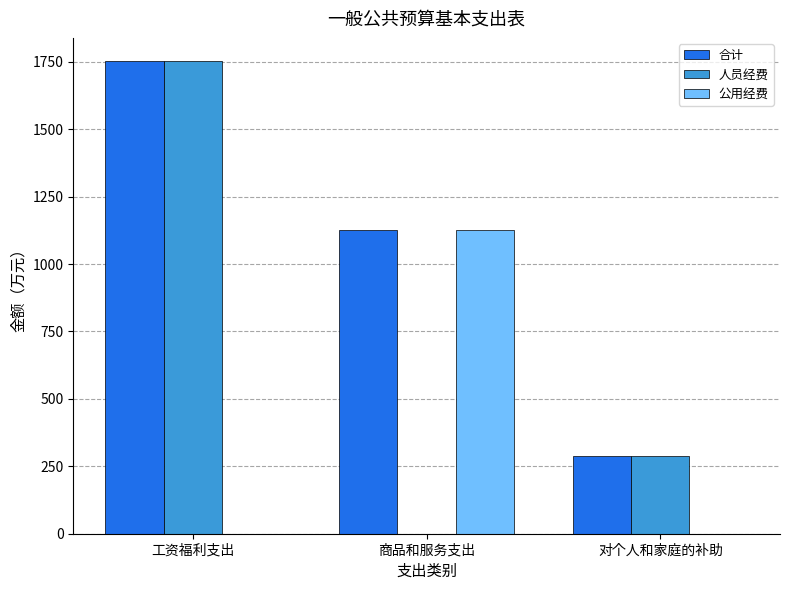

Are the bars horizontal?

No